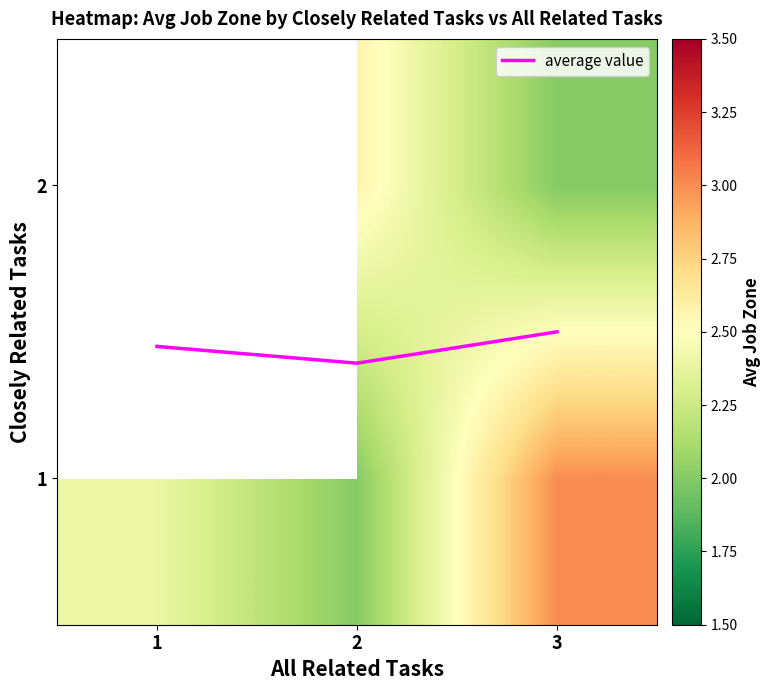

The value of 2 at 2 is 2.6. True or false?

True